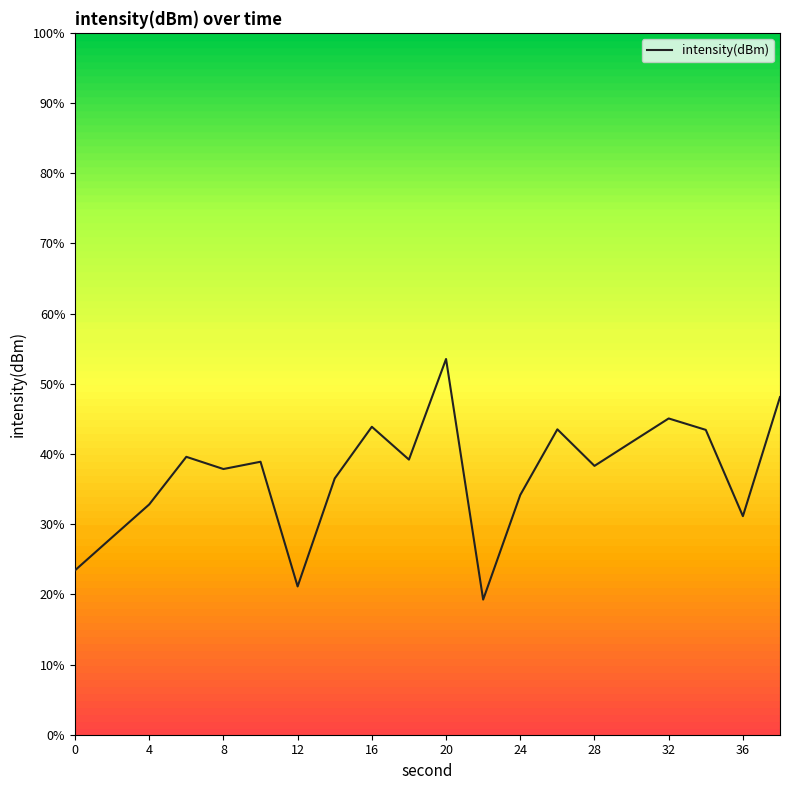

What is the value of the 7th point from the left?

-139.4